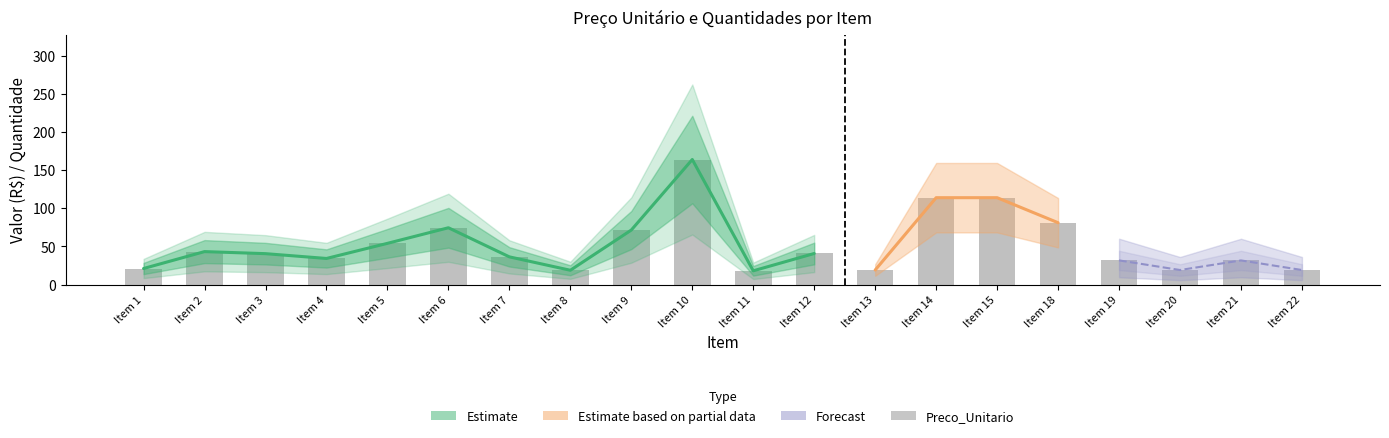

Reading left to right, extract all data points from this chart.

21.0	43.2	40.5	34.2	54.0	74.5	36.3	18.7	71.5	164.0	18.0	40.7	19.0	113.9	113.9	81.1	31.6	19.0	31.6	19.0